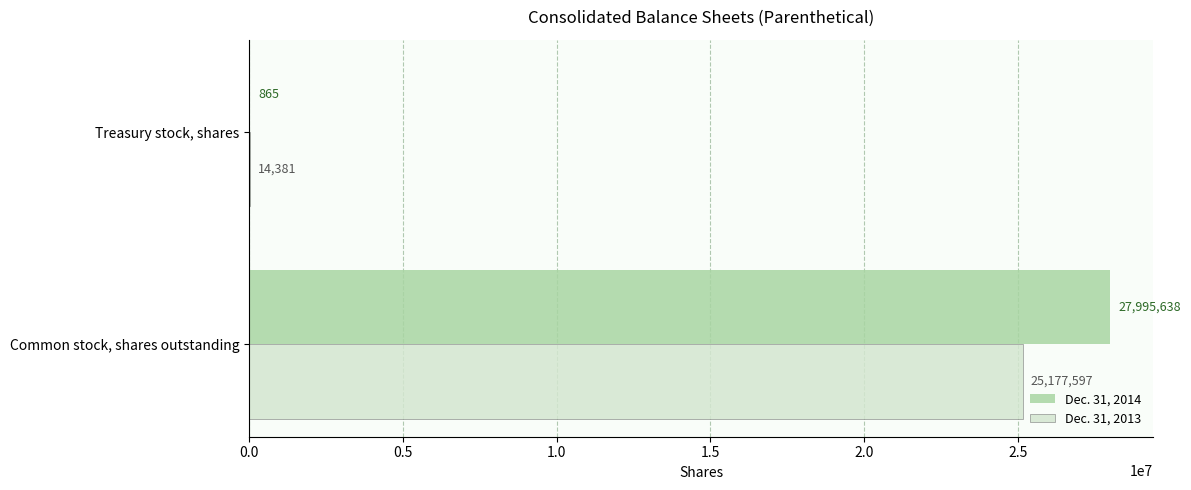

At which category is the sum across all series the highest?

Common stock, shares outstanding